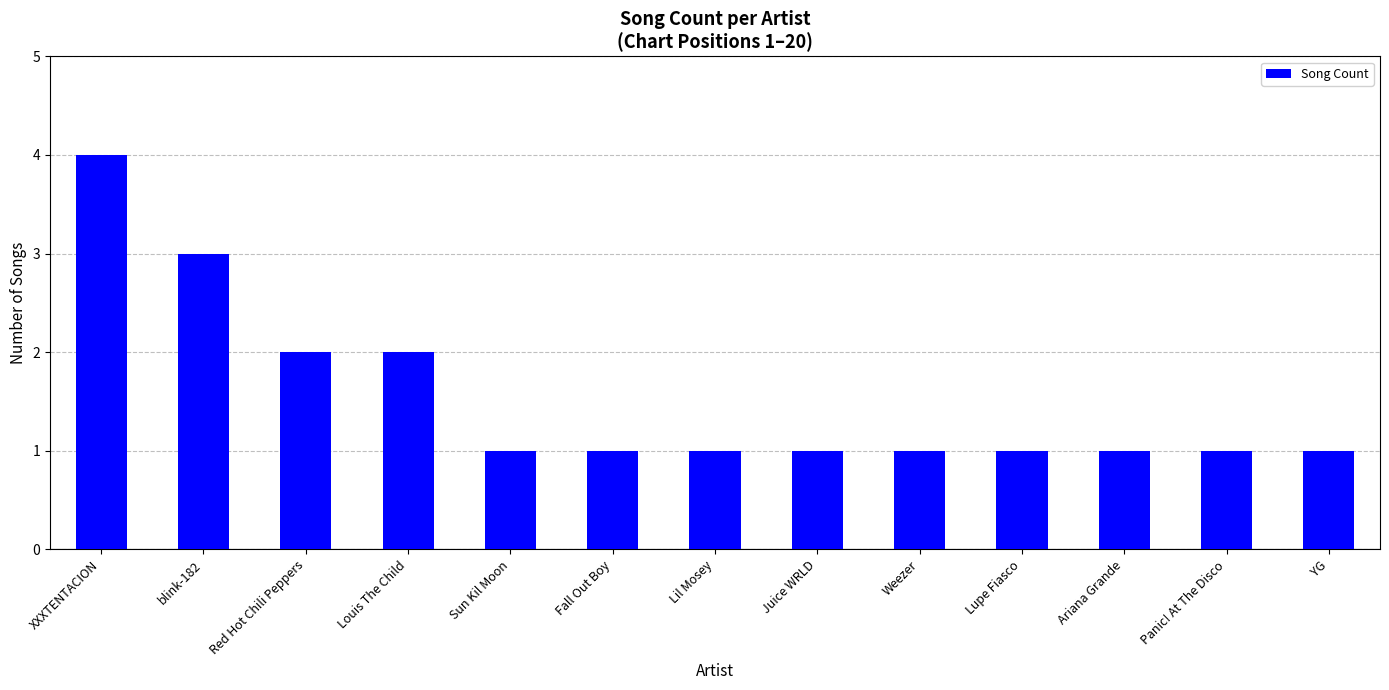

What is the ratio of the value at Weezer to the value at Lil Mosey?

1.0